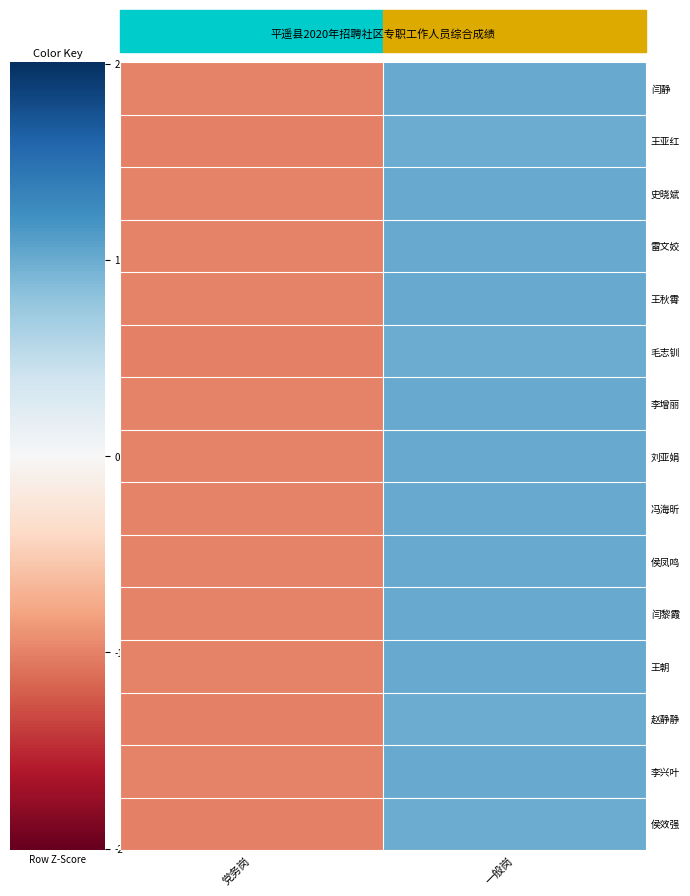

Which series has the largest range (max minus min)?

闫静